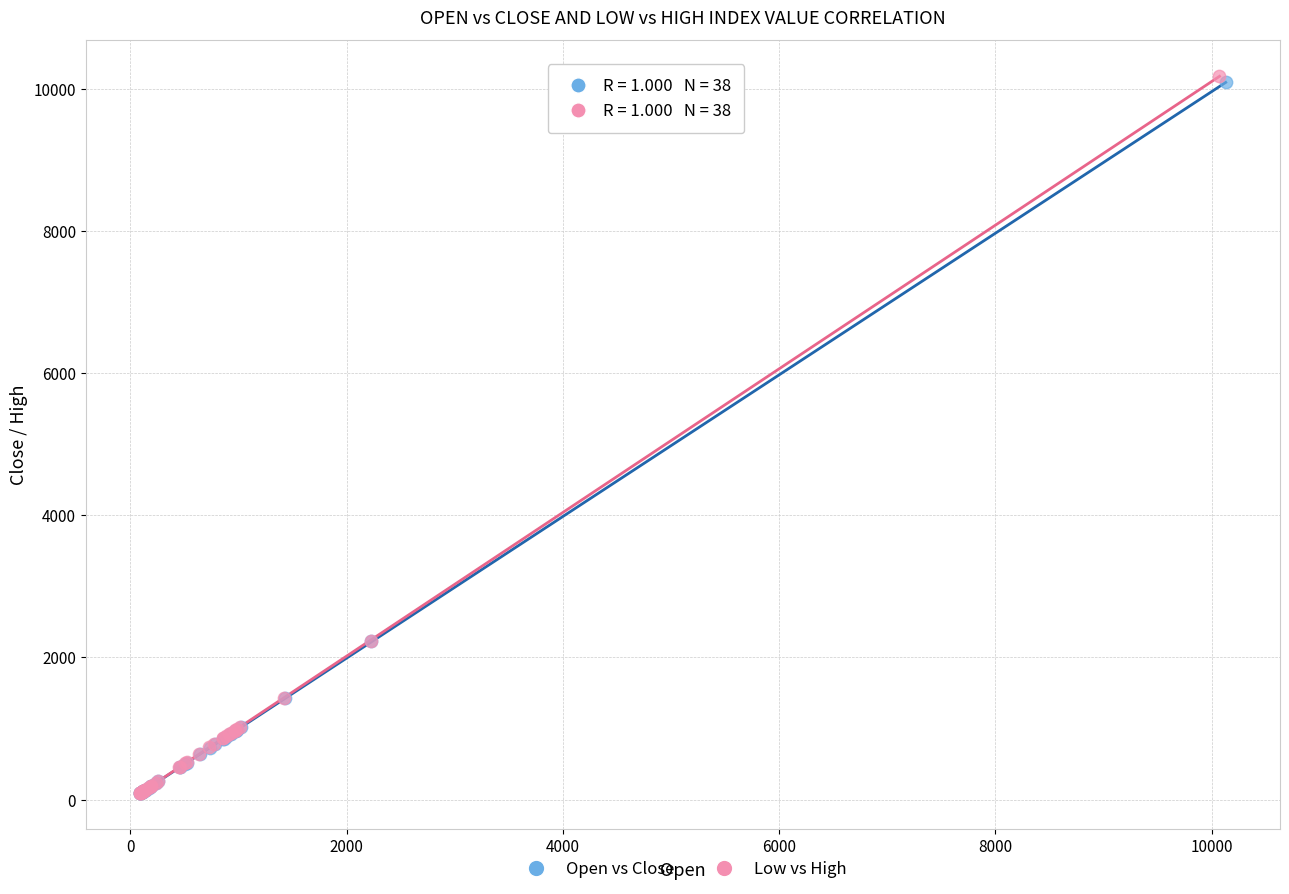

Which series has the widest spread of Y values?

Low vs High